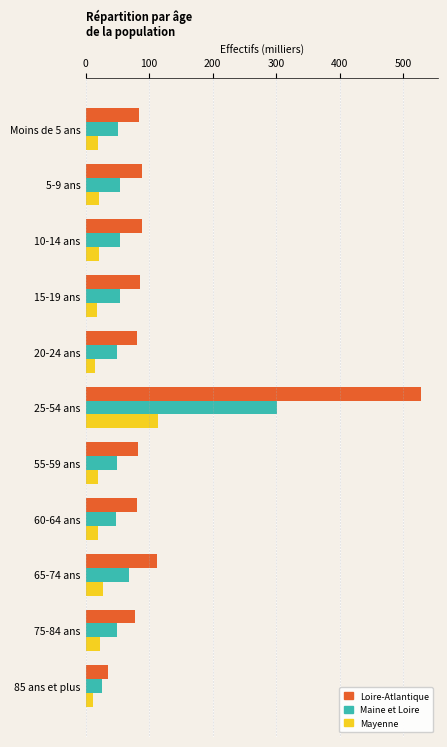

Where is Loire-Atlantique nearest to the value 281?

65-74 ans